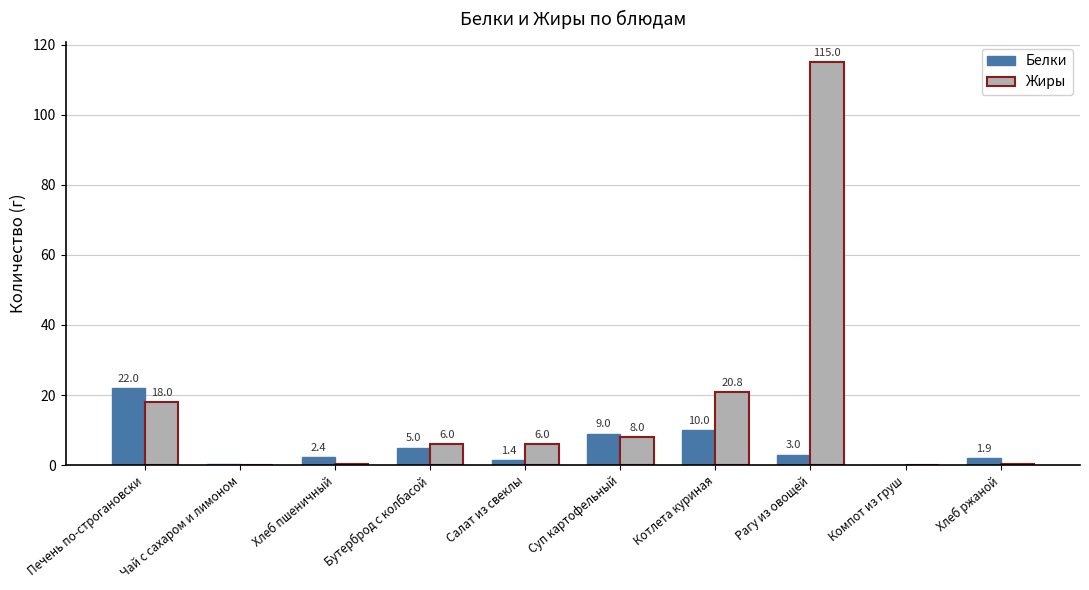

At which label does Белки first exceed 3?

Печень по-строгановски